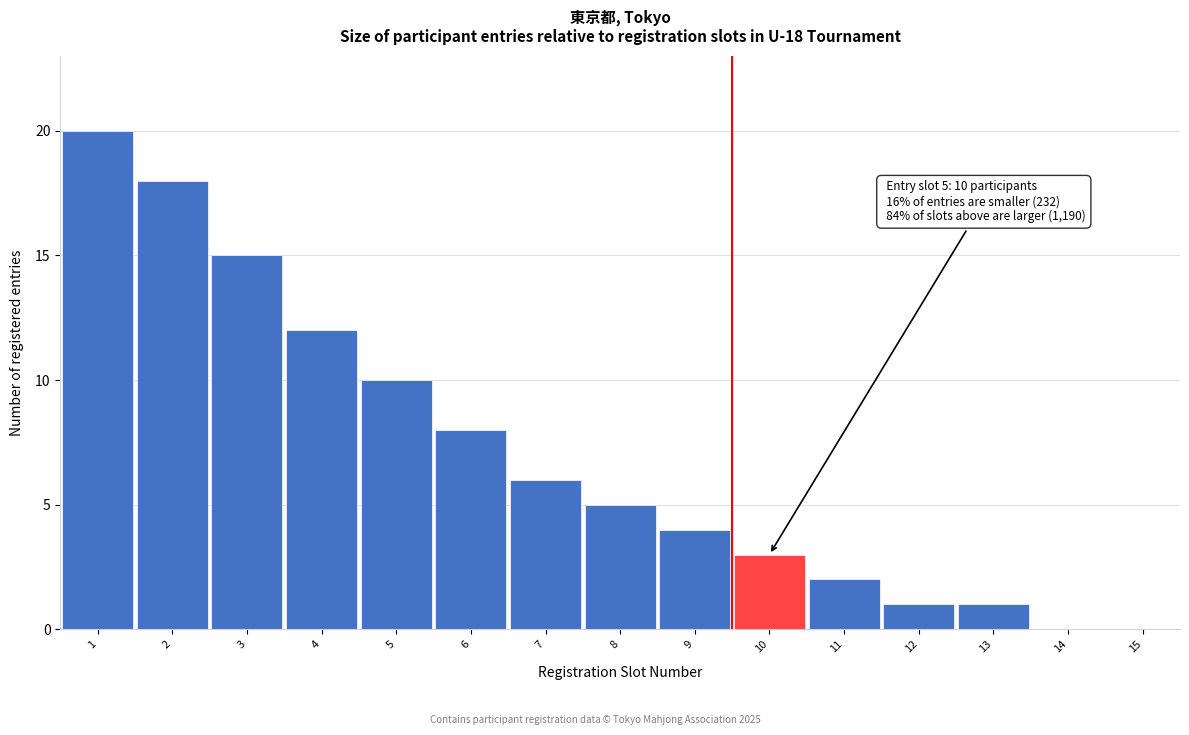

Reading left to right, transcribe all the data shown in this chart.

1=20	2=18	3=15	4=12	5=10	6=8	7=6	8=5	9=4	10=3	11=2	12=1	13=1	14=0	15=0